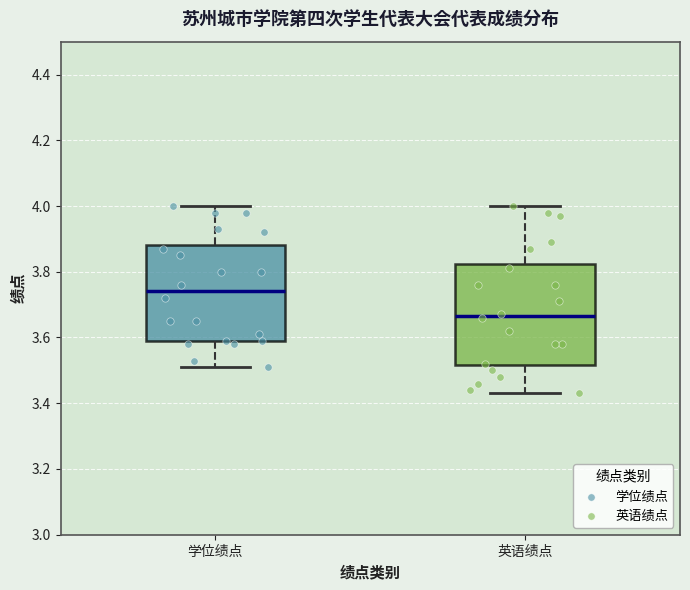

Which box has the highest median line?

学位绩点